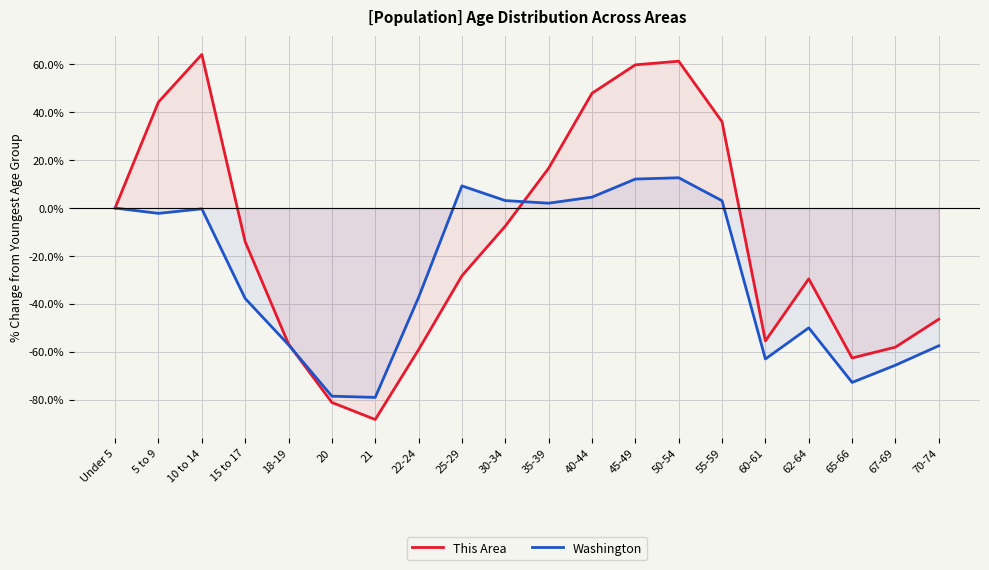

What is the label of the 11th point from the right?

30-34